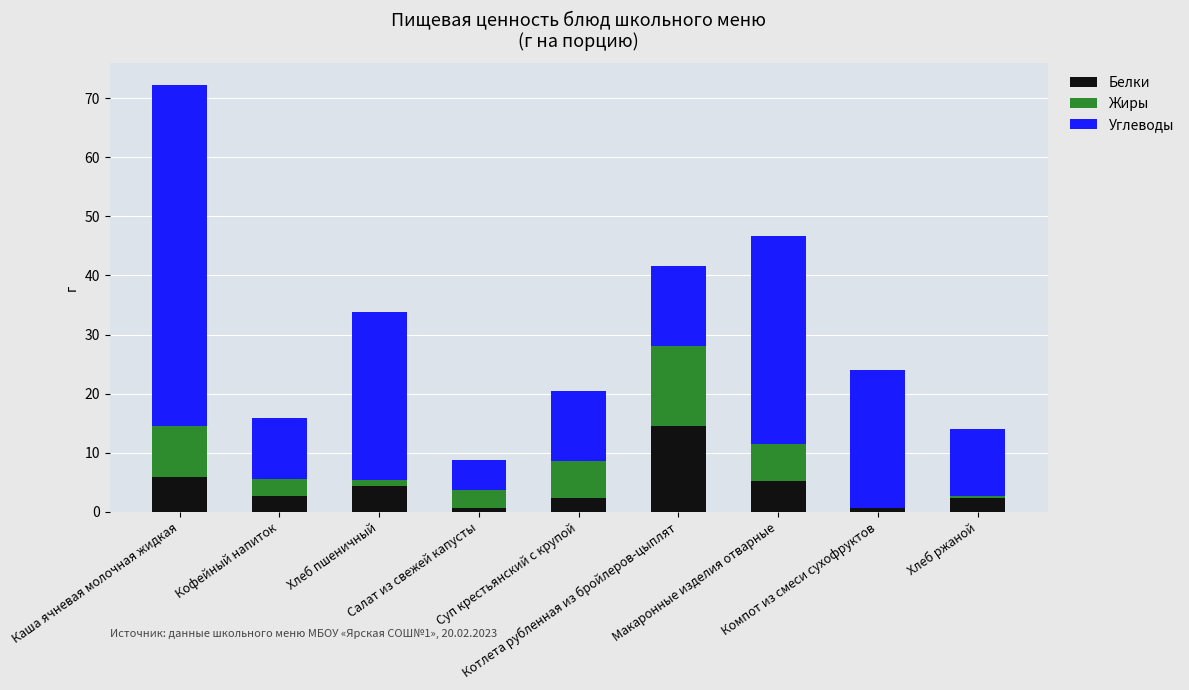

What is the maximum value for Белки?

14.5